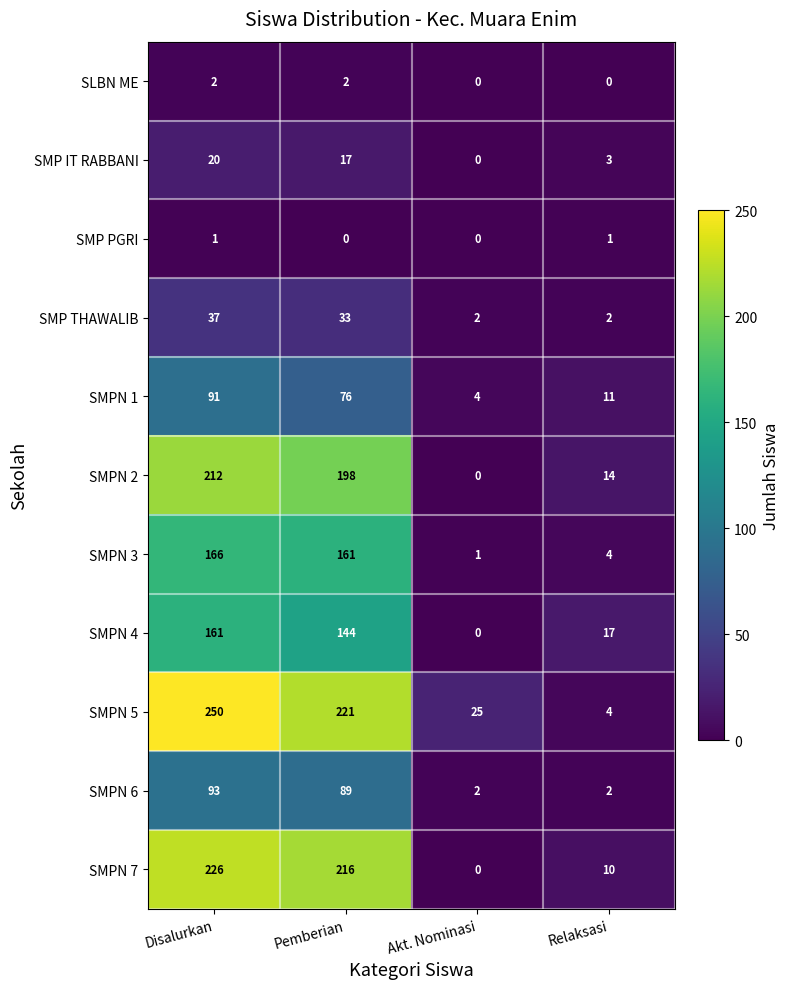

What is the approximate value of SMPN 7 at Pemberian, to the nearest 10?

220